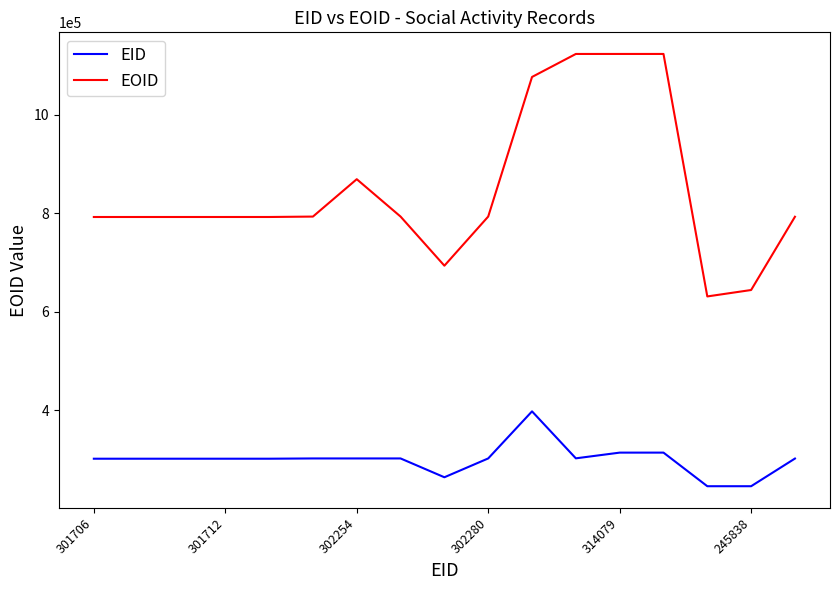

True or false: EID and EOID intersect in this chart.

False